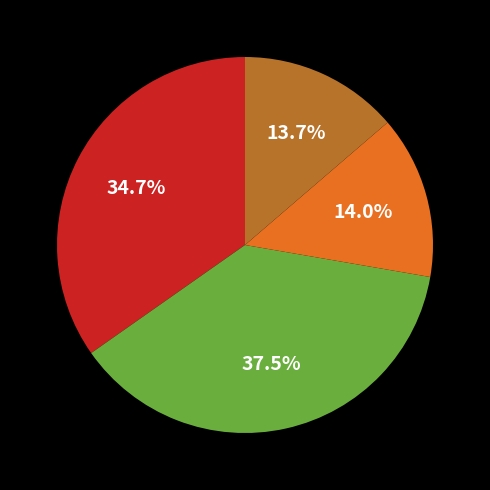

Does any single category account for the majority?

No